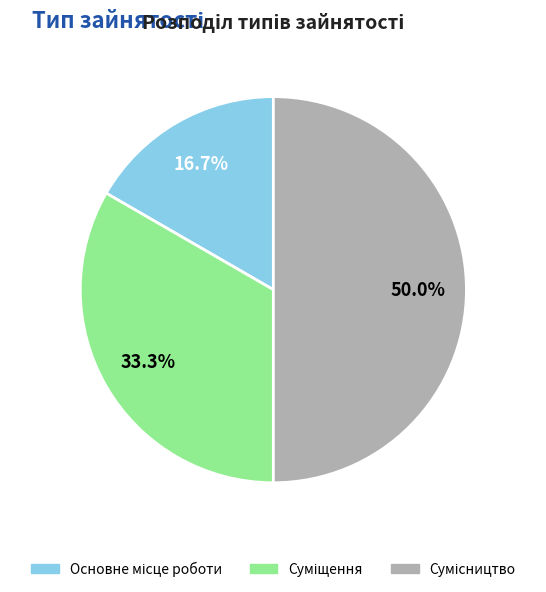

Between Суміщення and Сумісництво, which is larger?

Сумісництво